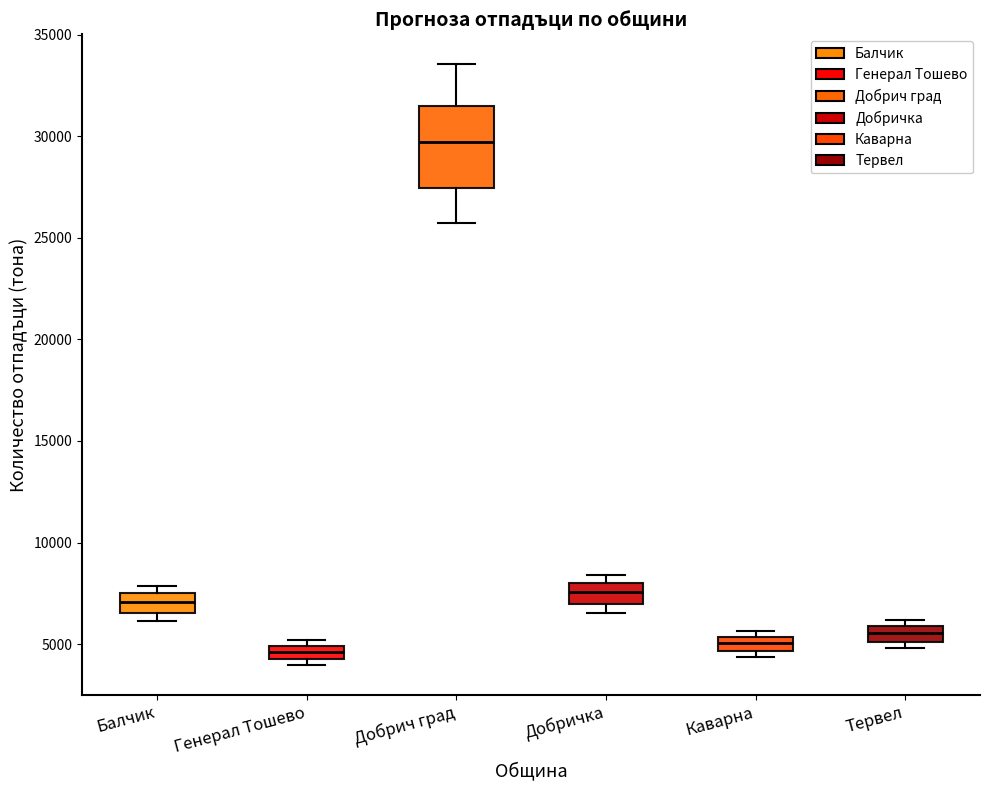

Which box is the tallest, from its lower edge to its upper edge?

Добрич град